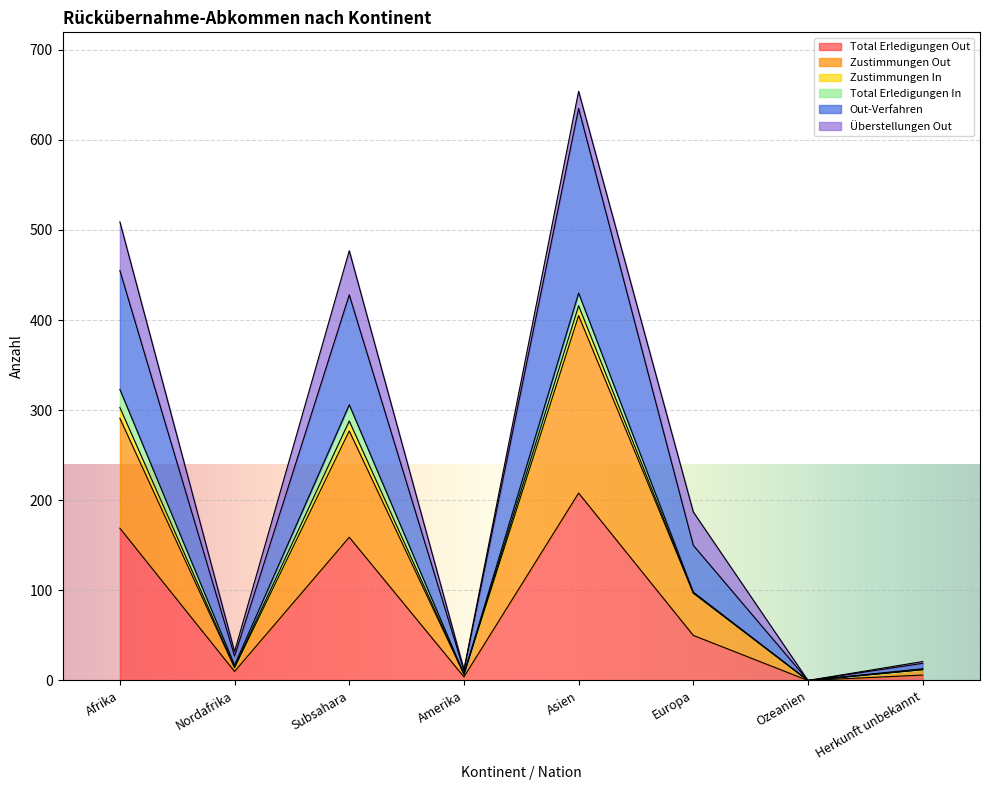

Which category has the highest value in the Total Erledigungen Out series?

Asien